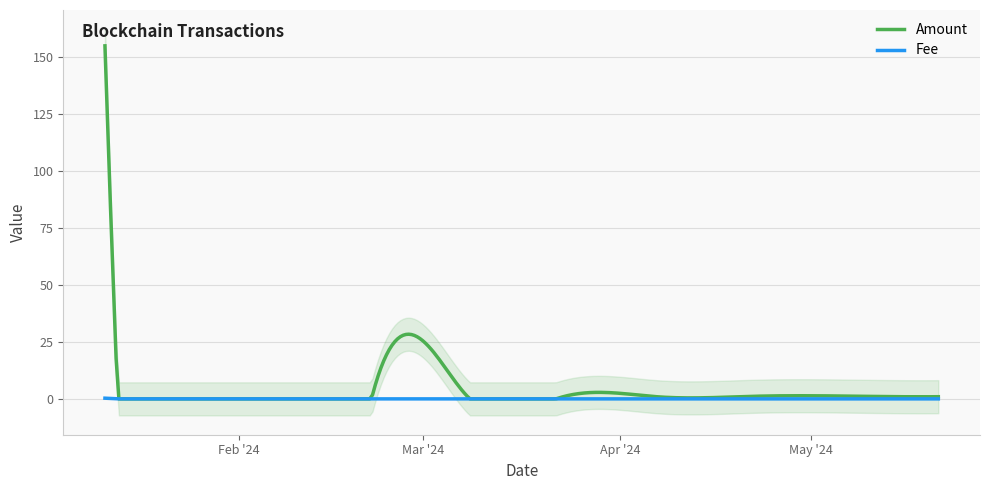

What is the difference between the Fee values at 2024-03-08 and 2024-01-11?

0.3